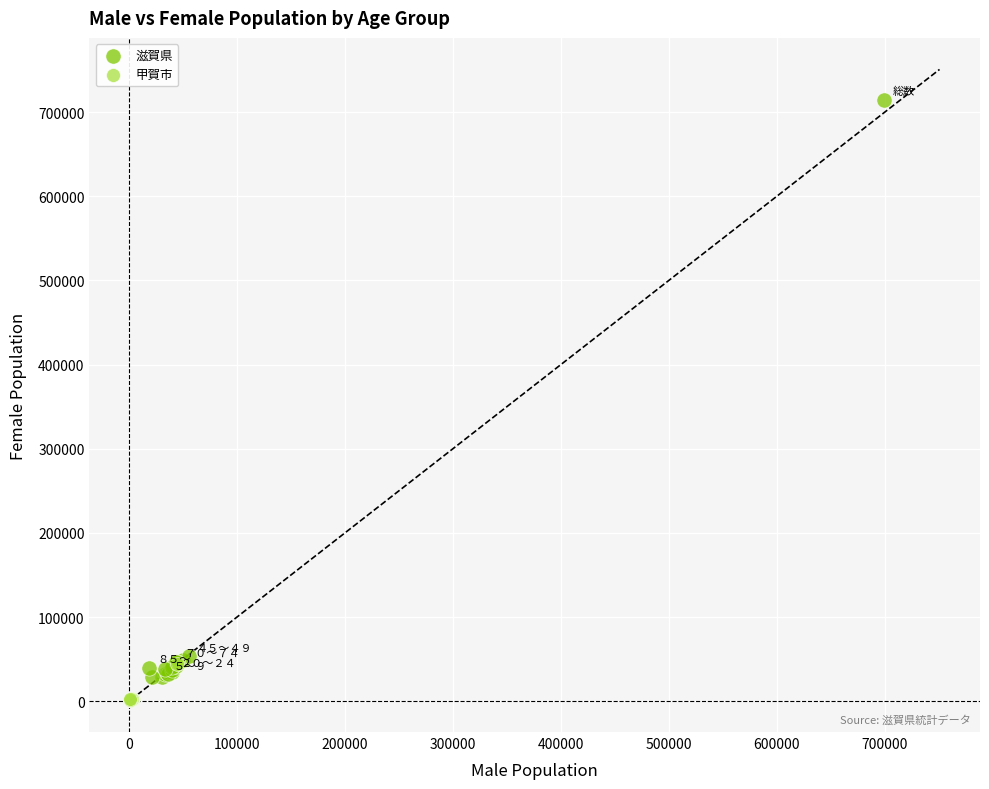

Which series has the largest Y range (max minus min)?

滋賀県